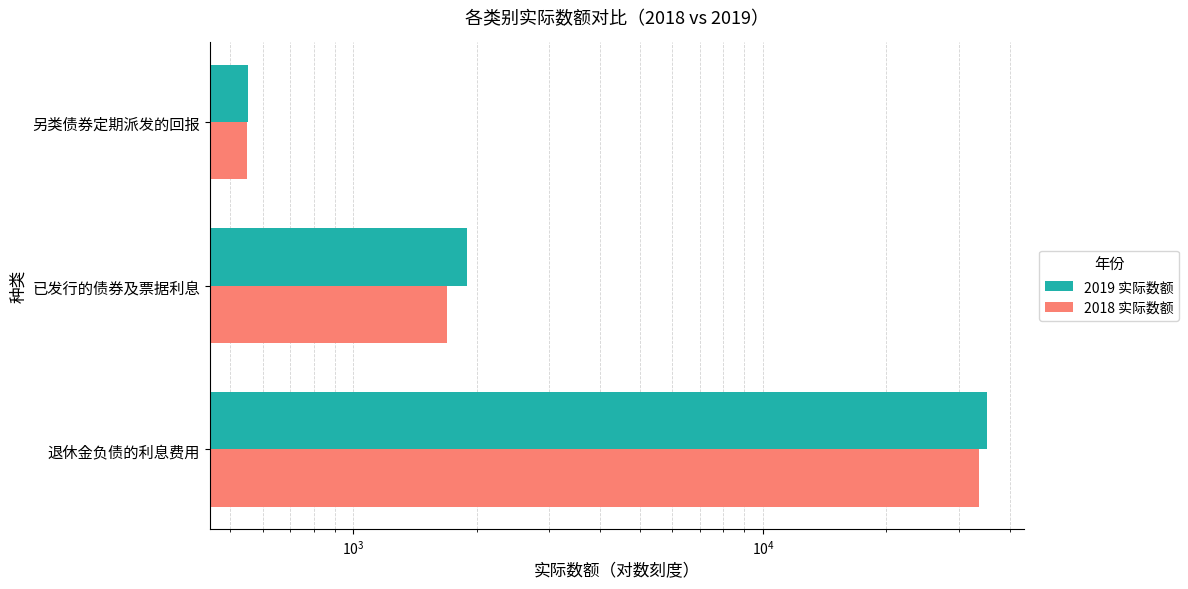

Does the chart contain stacked bars?

No